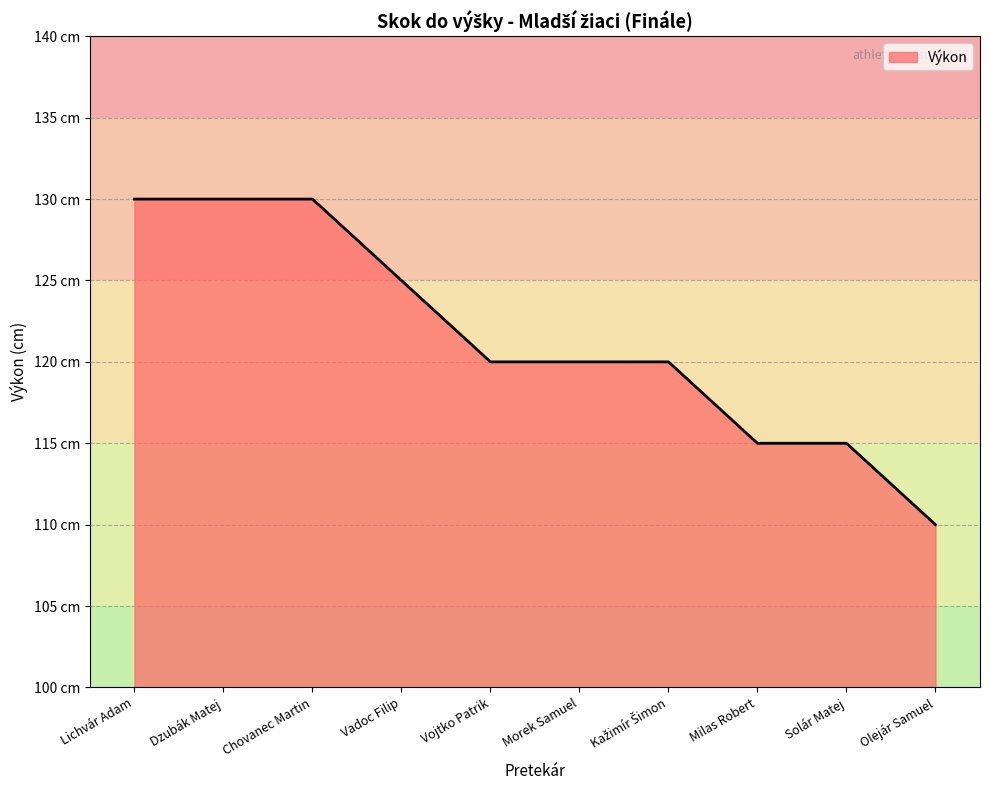

Does the chart have visible grid lines?

Yes